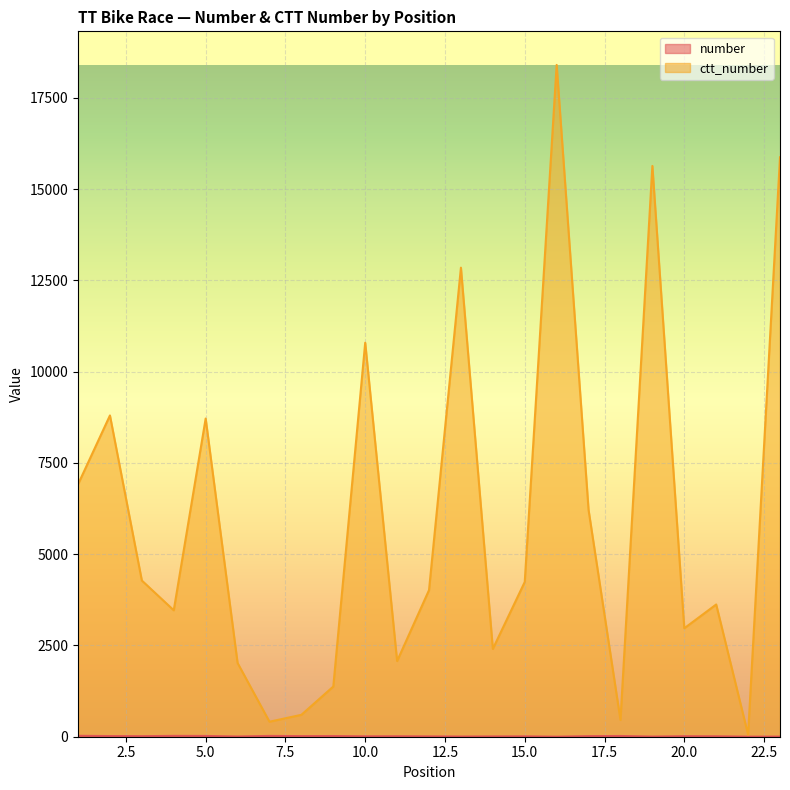

Where is the first local maximum for ctt_number?

2